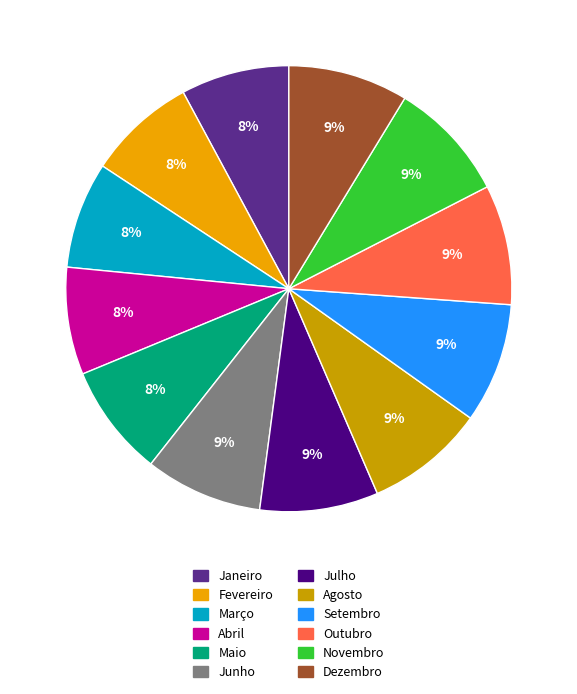

Is there a majority slice in this chart?

No